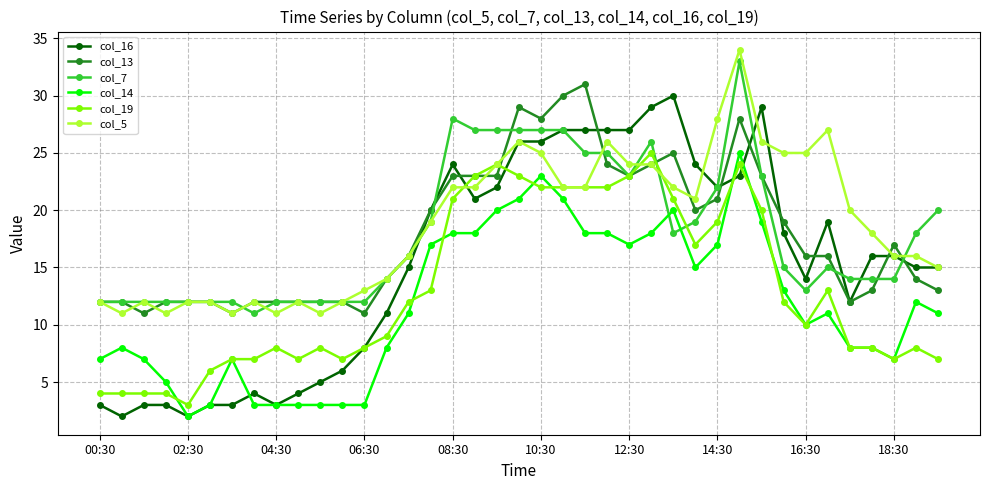

True or false: col_14 has more than 1 interior local peaks.

True